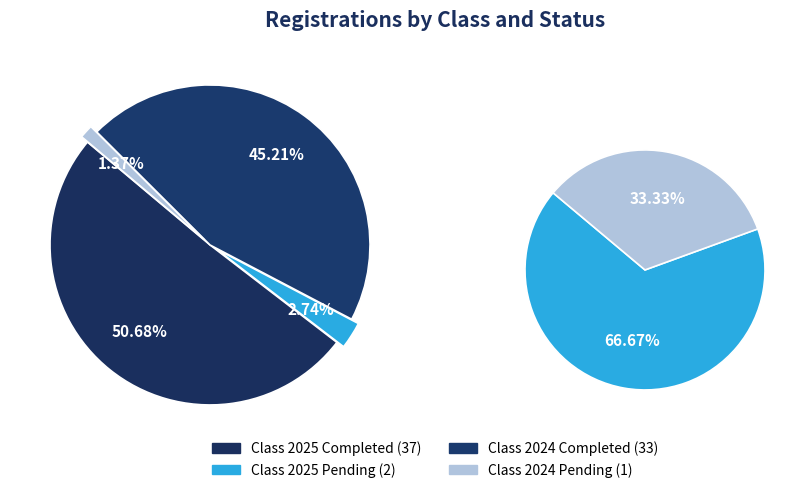

Is Submitted (2024) the majority of the pie?

No